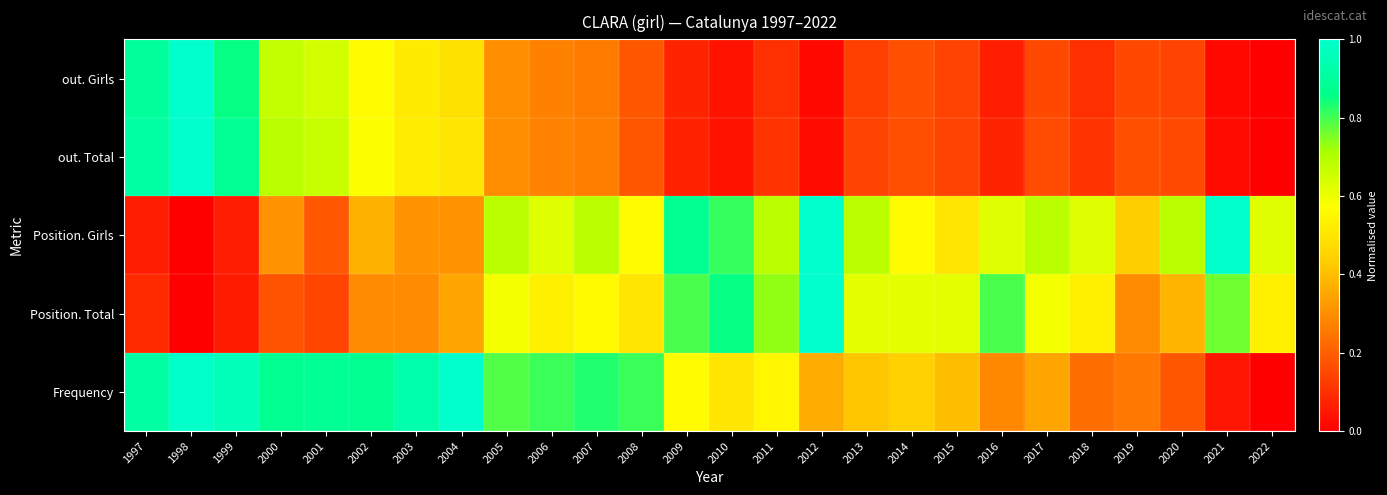

What is the total value across all series at 2020?

1.6